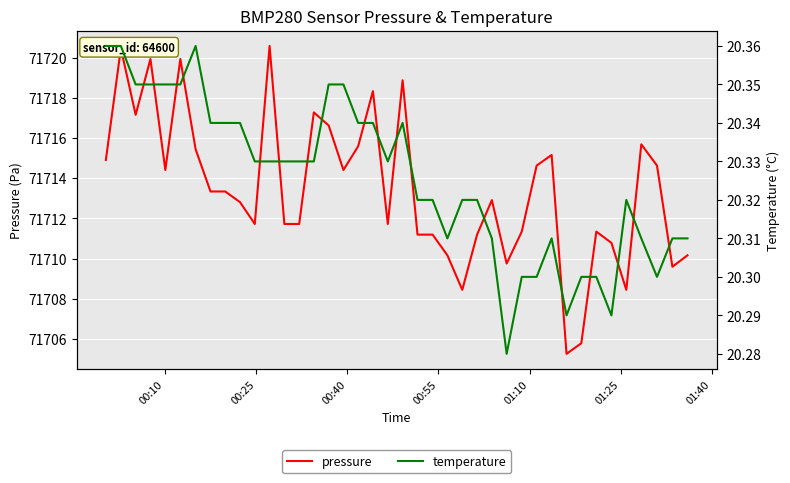

True or false: temperature and pressure cross at least once.

False